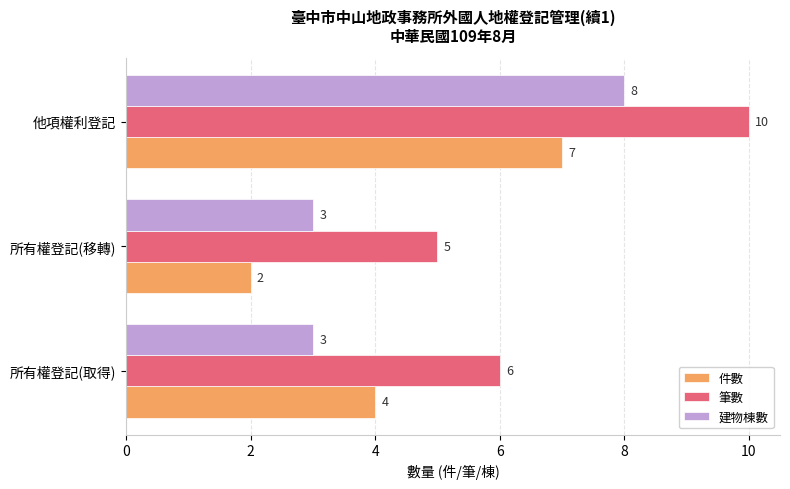

At how many categories does at least one series exceed 3?

3